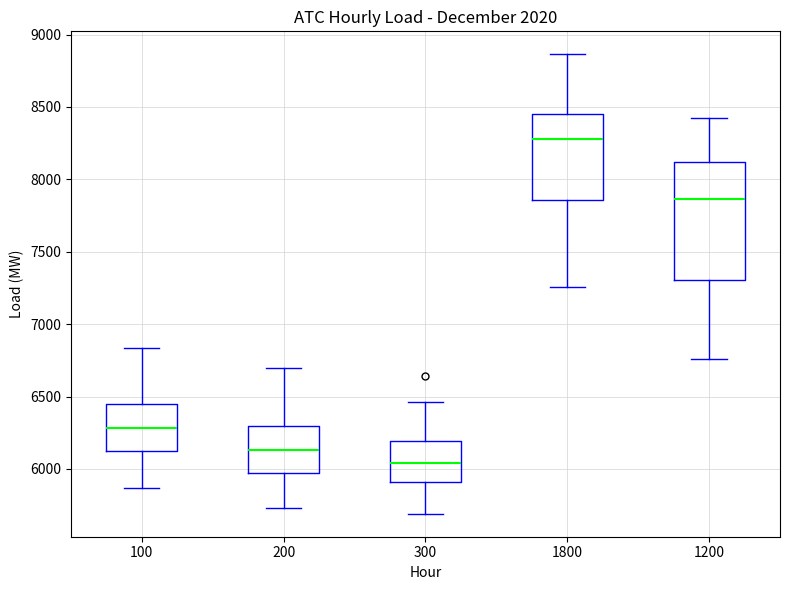

Reading left to right, read every box against the y-axis: the position of its median line, the range the box covers, and the ends of its whiskers. The values are not printed on the chart, so give them approximately, as read against the axis.

100: median 6300, box 6100 to 6450, whiskers 5850 to 6850
200: median 6150, box 5950 to 6300, whiskers 5750 to 6700
300: median 6050, box 5900 to 6200, whiskers 5700 to 6450
1800: median 8300, box 7850 to 8450, whiskers 7250 to 8850
1200: median 7850, box 7300 to 8100, whiskers 6750 to 8400